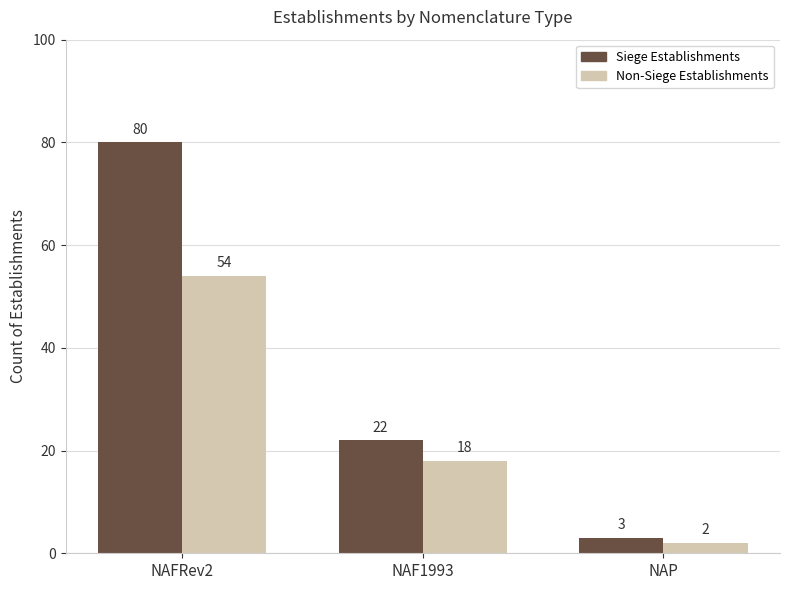

Is the value of Non-Siege Establishments at NAFRev2 greater than the value of Siege Establishments at NAFRev2?

No